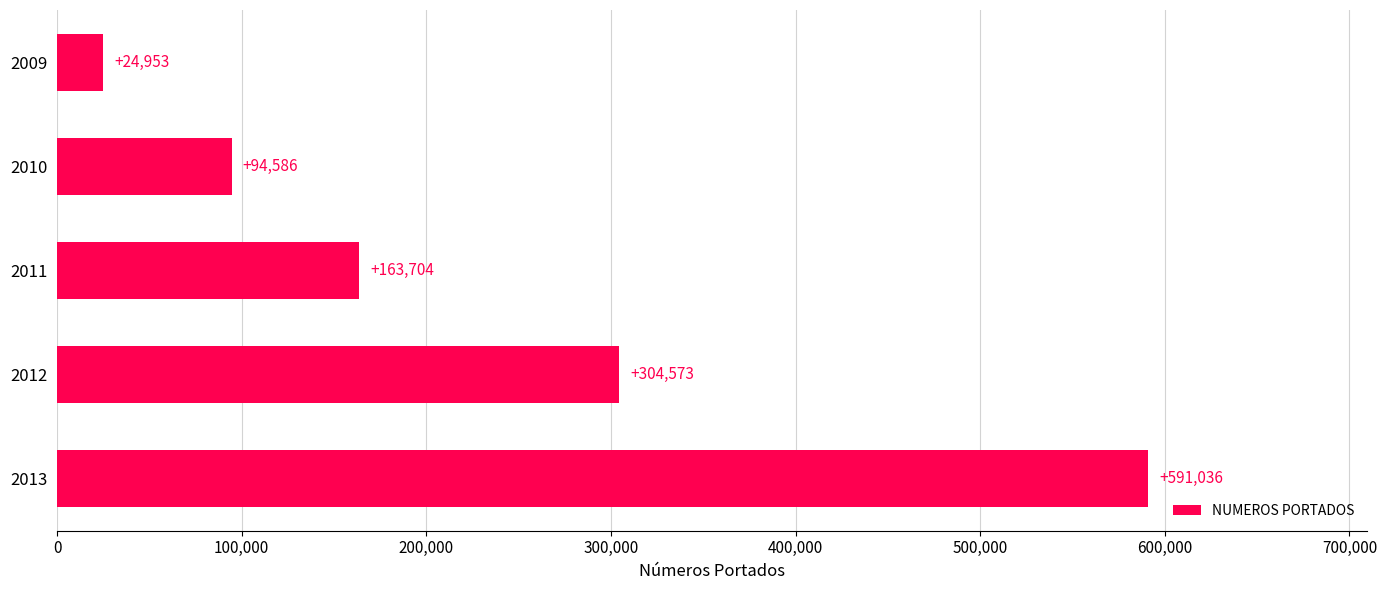

How many categories are shown in the chart?

5